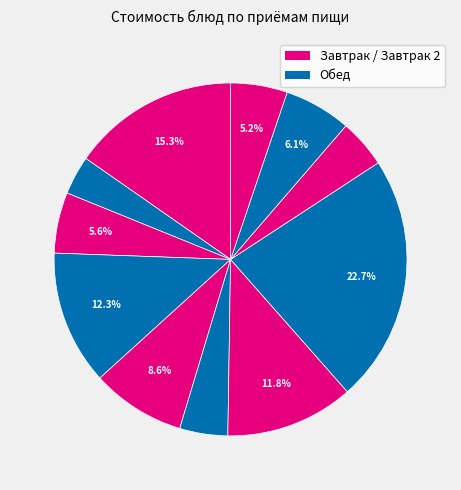

Is there a majority slice in this chart?

No